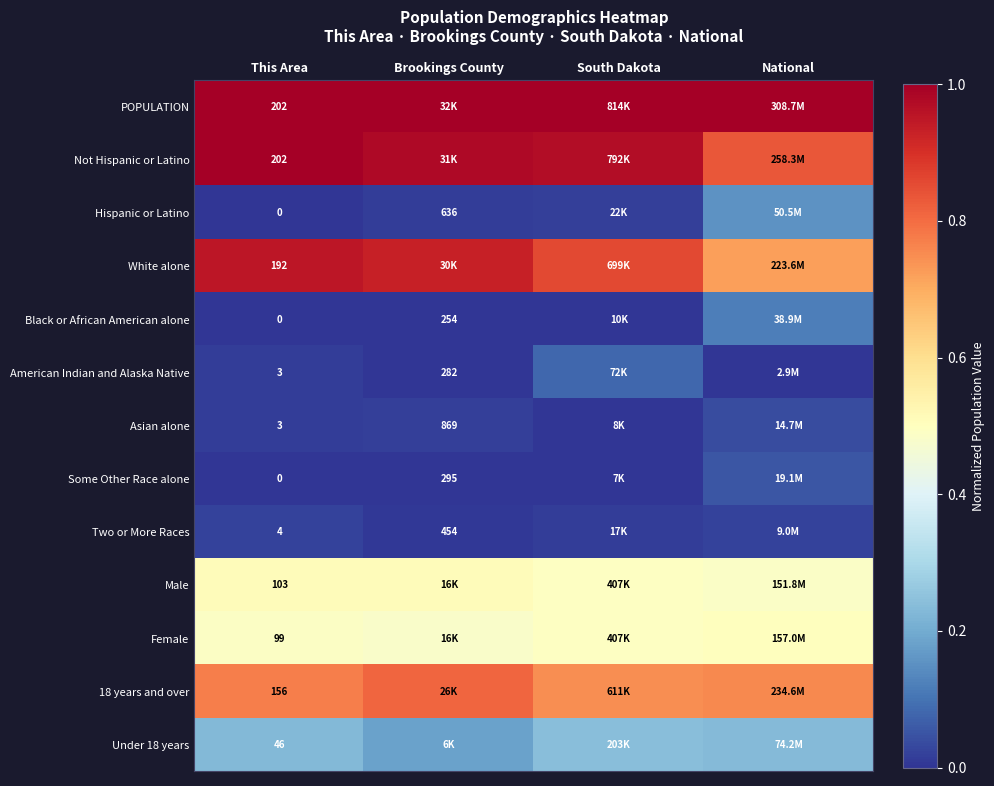

Count the Male values in the range 0 to 1.

4